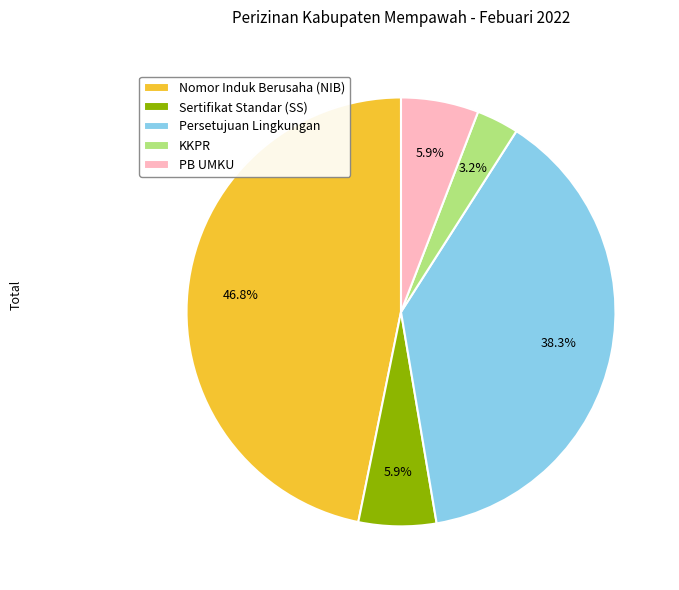

Is there any slice that represents more than half of the pie?

No